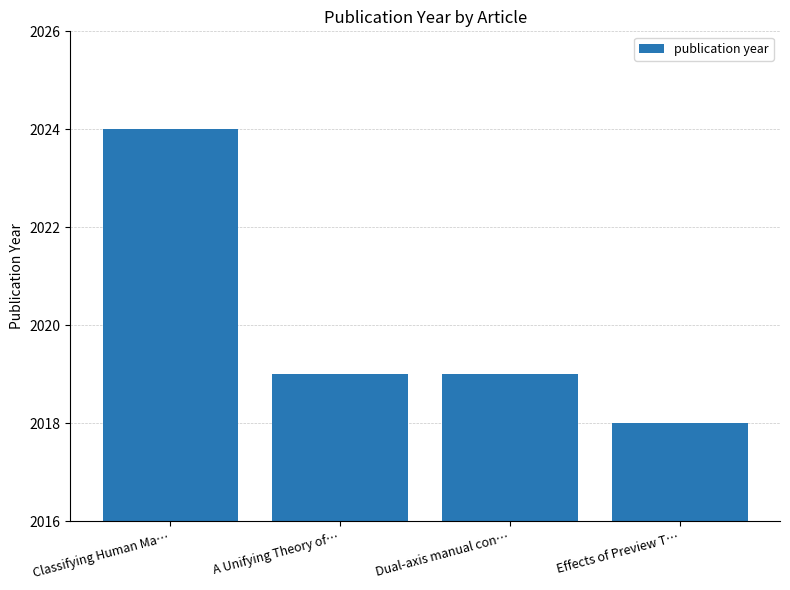

Count the values in the range 2019 to 2024.

3